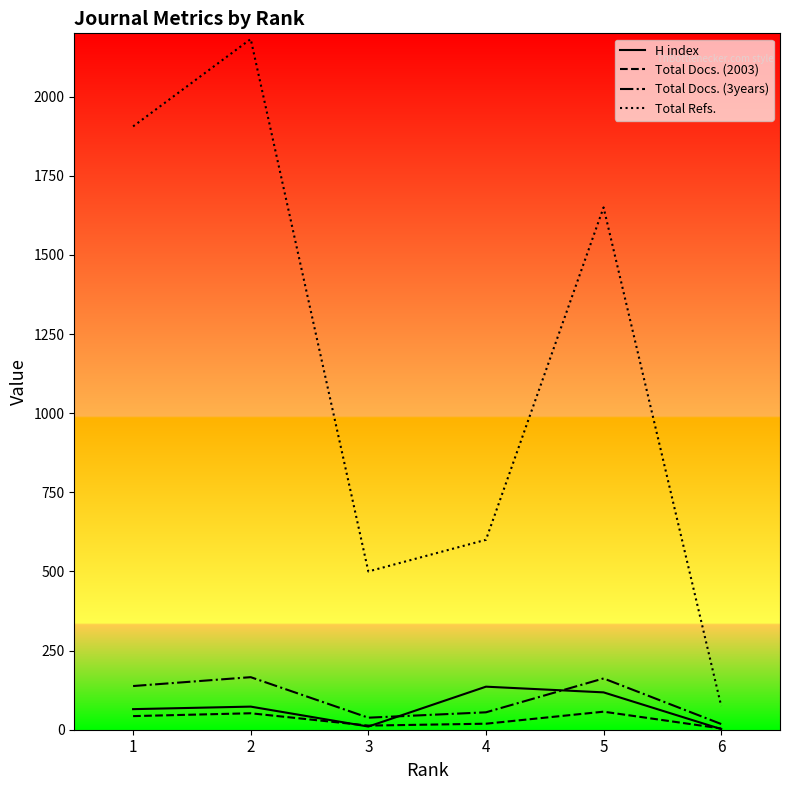

The Total Refs. series shows 2541 at 1. True or false?

False